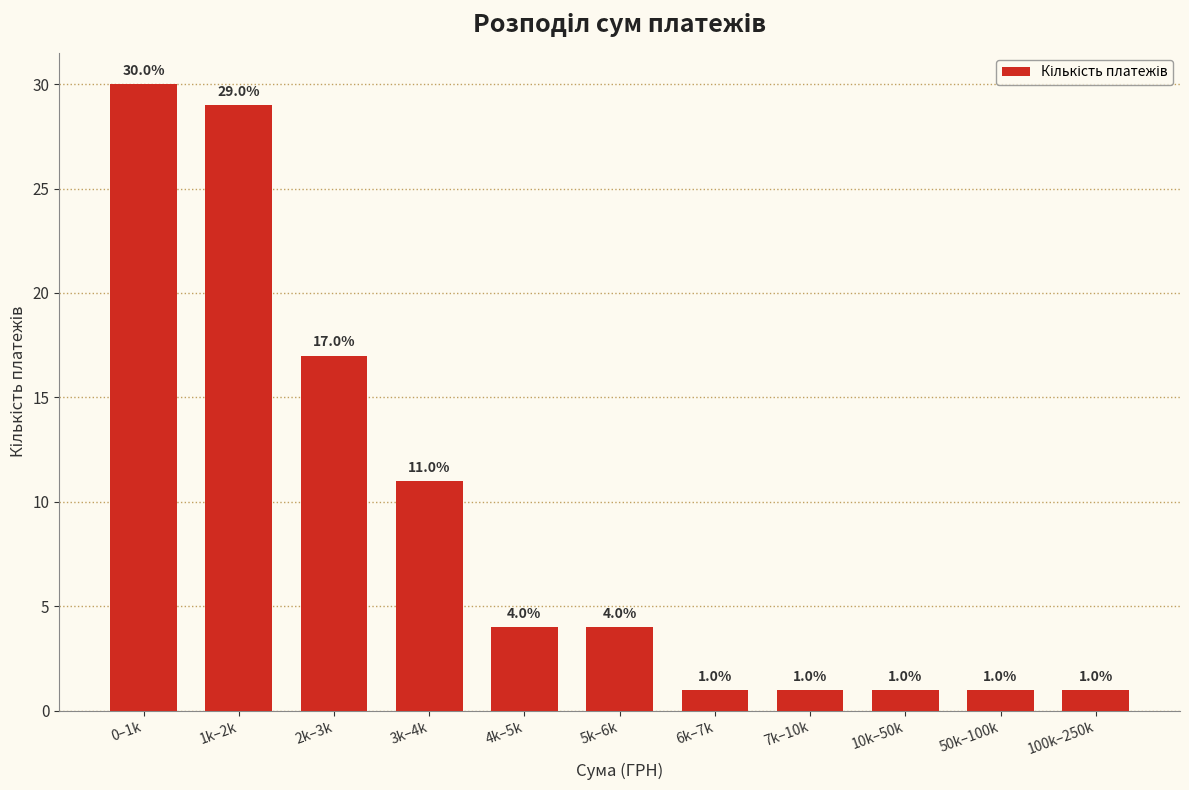

Reading left to right, transcribe all the data shown in this chart.

0–1k=30	1k–2k=29	2k–3k=17	3k–4k=11	4k–5k=4	5k–6k=4	6k–7k=1	7k–10k=1	10k–50k=1	50k–100k=1	100k–250k=1